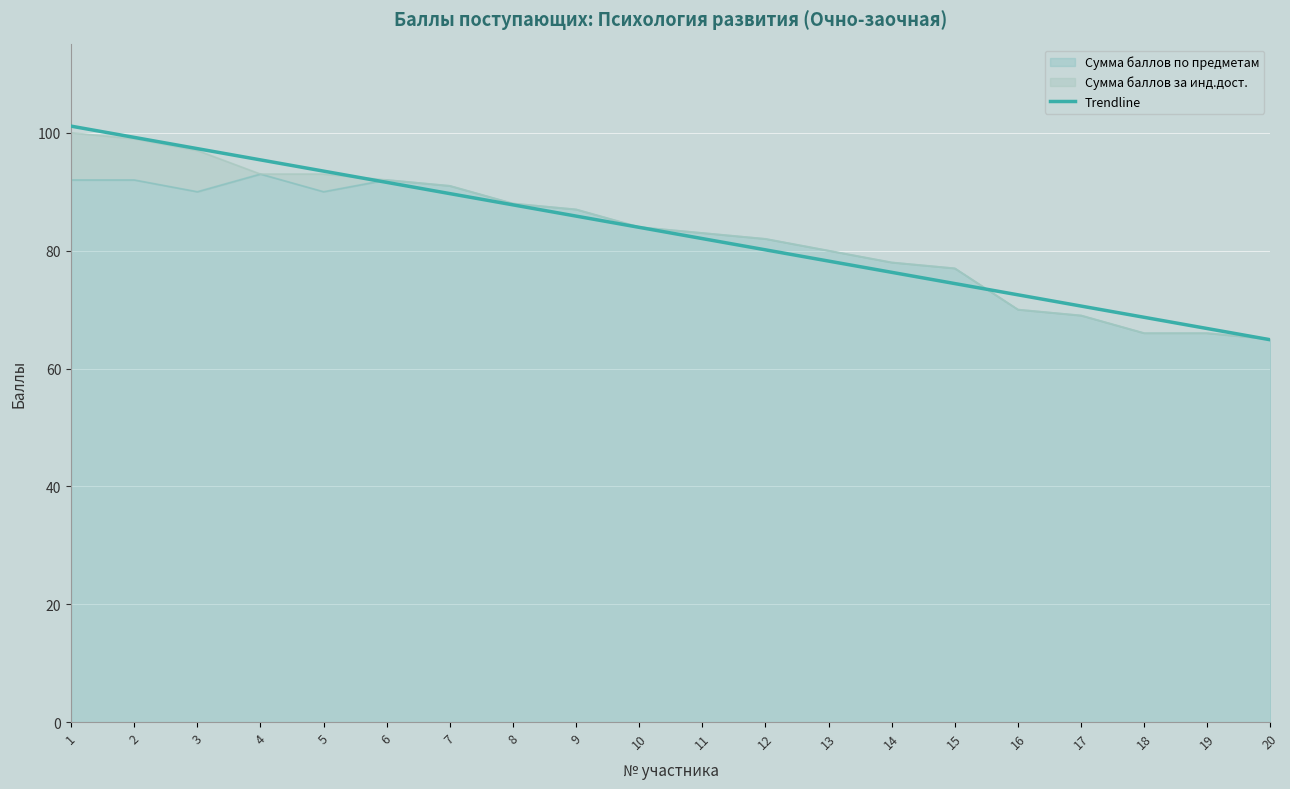

What is the ratio of the value at 10 to the value at 14?

1.1